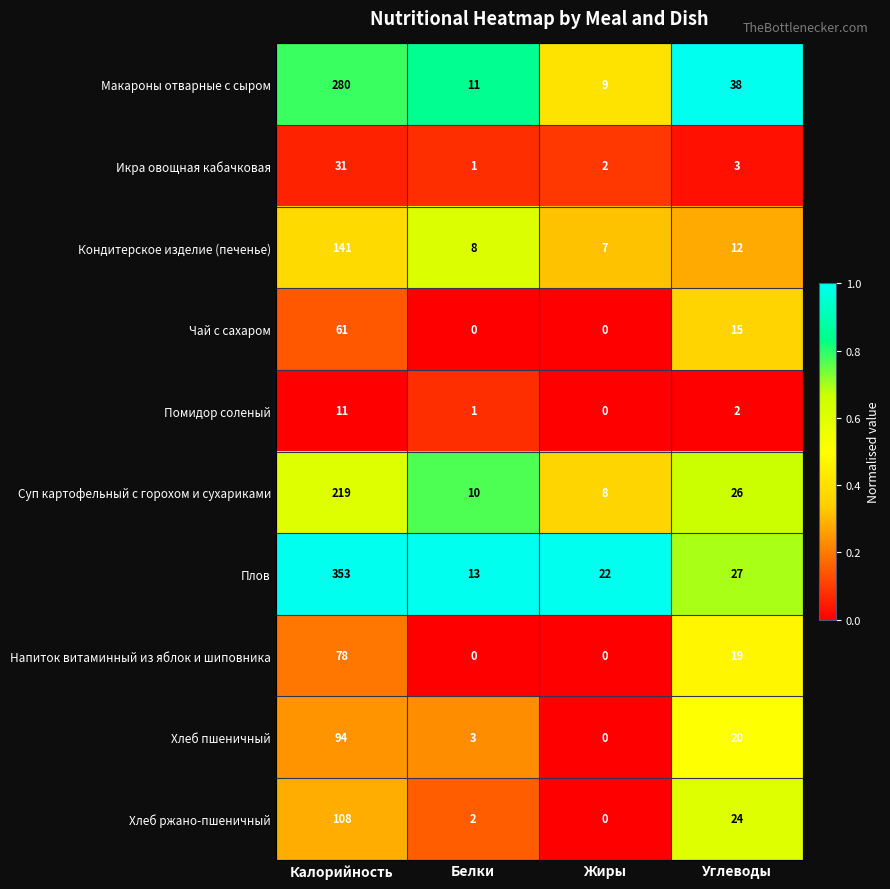

Between Белки and Жиры, which series saw the biggest shift?

Плов